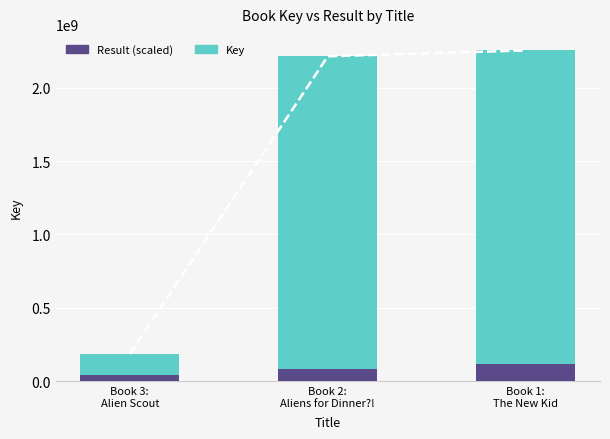

Rank the series at Book 2:
Aliens for Dinner?! from lowest to highest value.

Result (scaled), Key